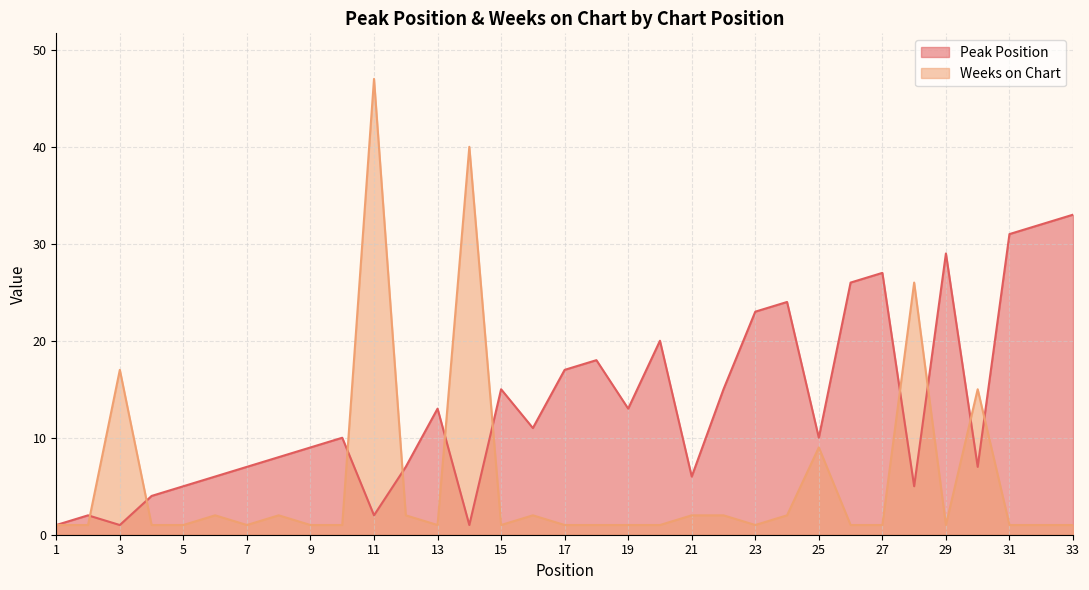

Reading left to right, extract all data points from this chart.

Peak Position: 1=1	2=2	3=1	4=4	5=5	6=6	7=7	8=8	9=9	10=10	11=2	12=7	13=13	14=1	15=15	16=11	17=17	18=18	19=13	20=20	21=6	22=15	23=23	24=24	25=10	26=26	27=27	28=5	29=29	30=7	31=31	32=32	33=33
Weeks on Chart: 1=1	2=1	3=17	4=1	5=1	6=2	7=1	8=2	9=1	10=1	11=47	12=2	13=1	14=40	15=1	16=2	17=1	18=1	19=1	20=1	21=2	22=2	23=1	24=2	25=9	26=1	27=1	28=26	29=1	30=15	31=1	32=1	33=1